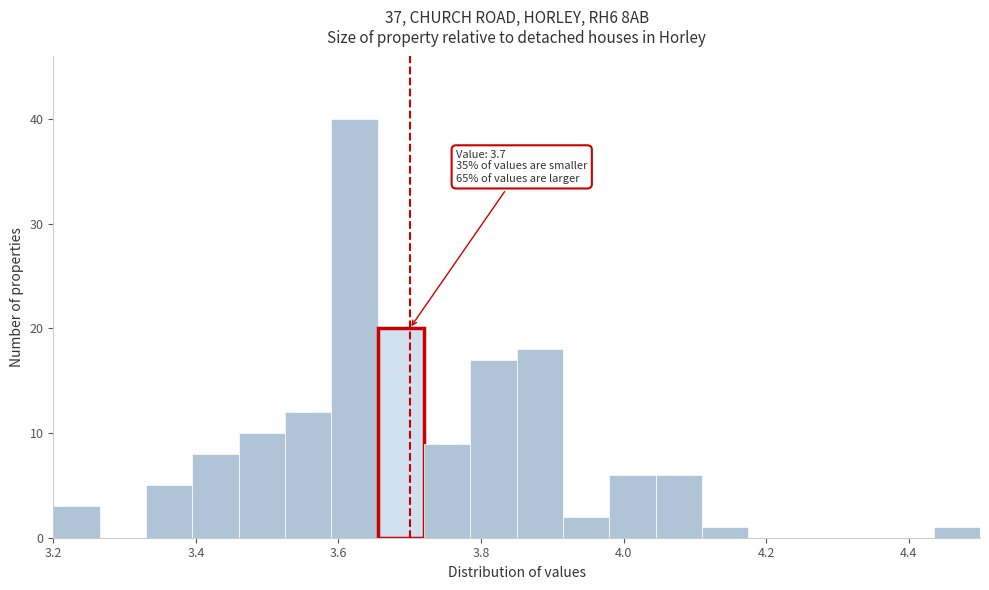

Read against the x-axis, roughly where is the centre of the tallest bar?

3.62